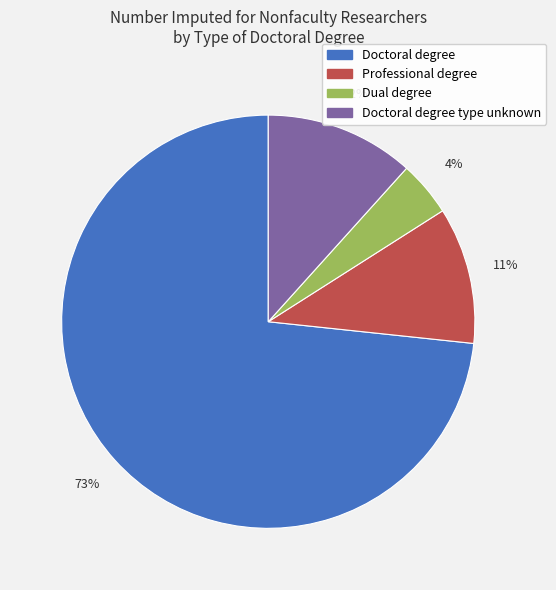

To the nearest percent, what is the average slice percentage?

25%